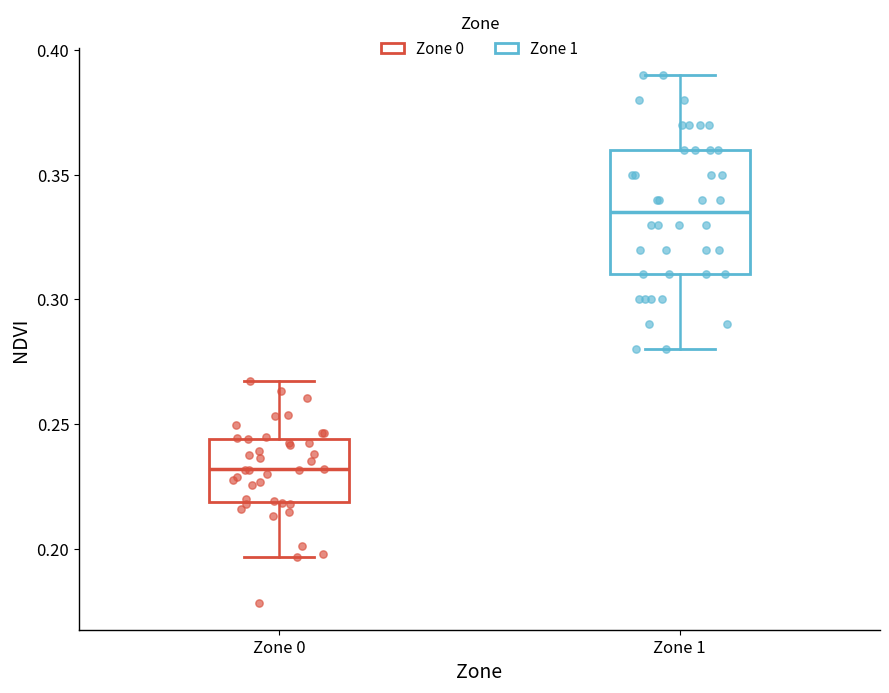

Comparing the boxes themselves (not the whiskers), which one is the tallest?

Zone 1